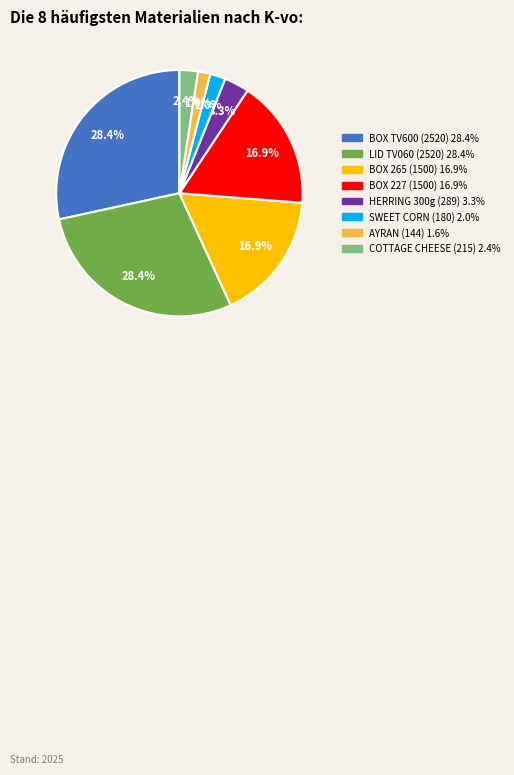

Is there any slice that represents more than half of the pie?

No